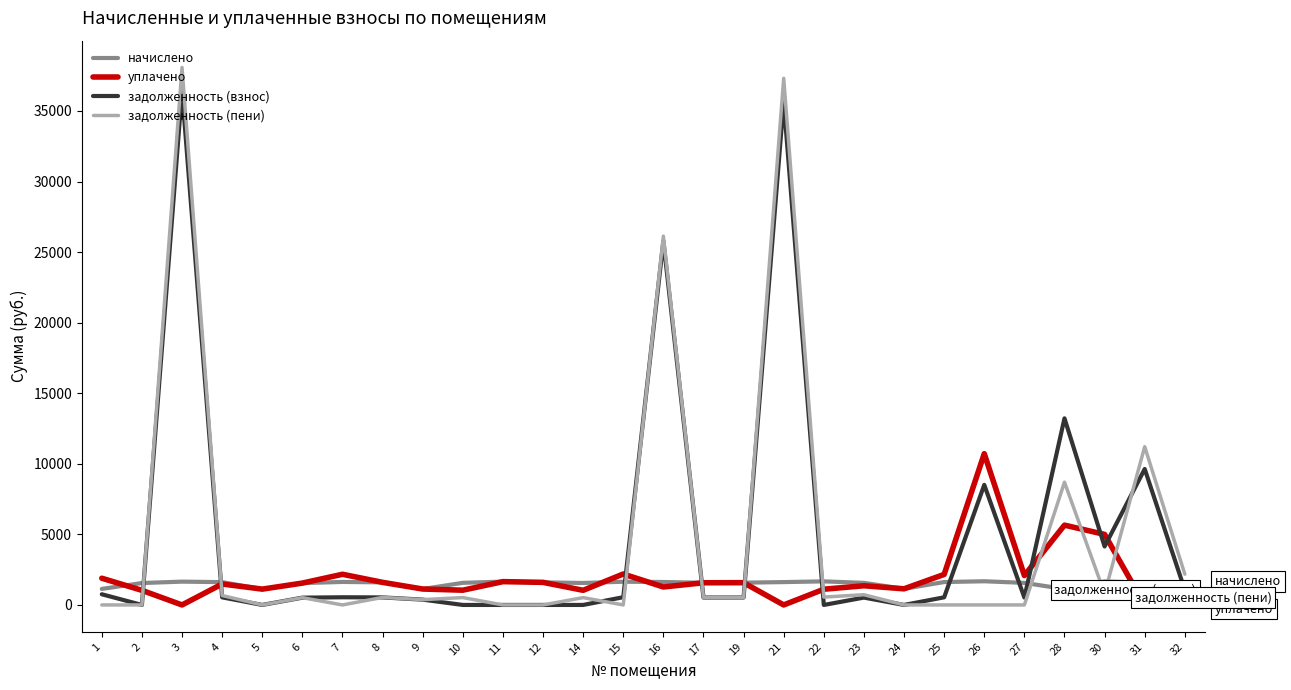

Which category has the highest value in the задолженность (взнос) series?

3